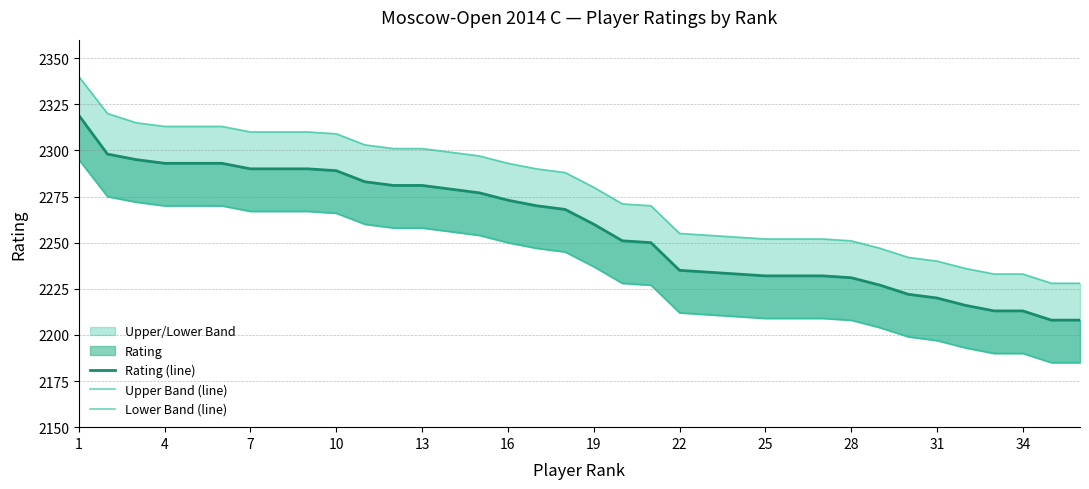

Is the value of Upper Band (line) at 13 greater than the value of Rating (line) at 12?

Yes